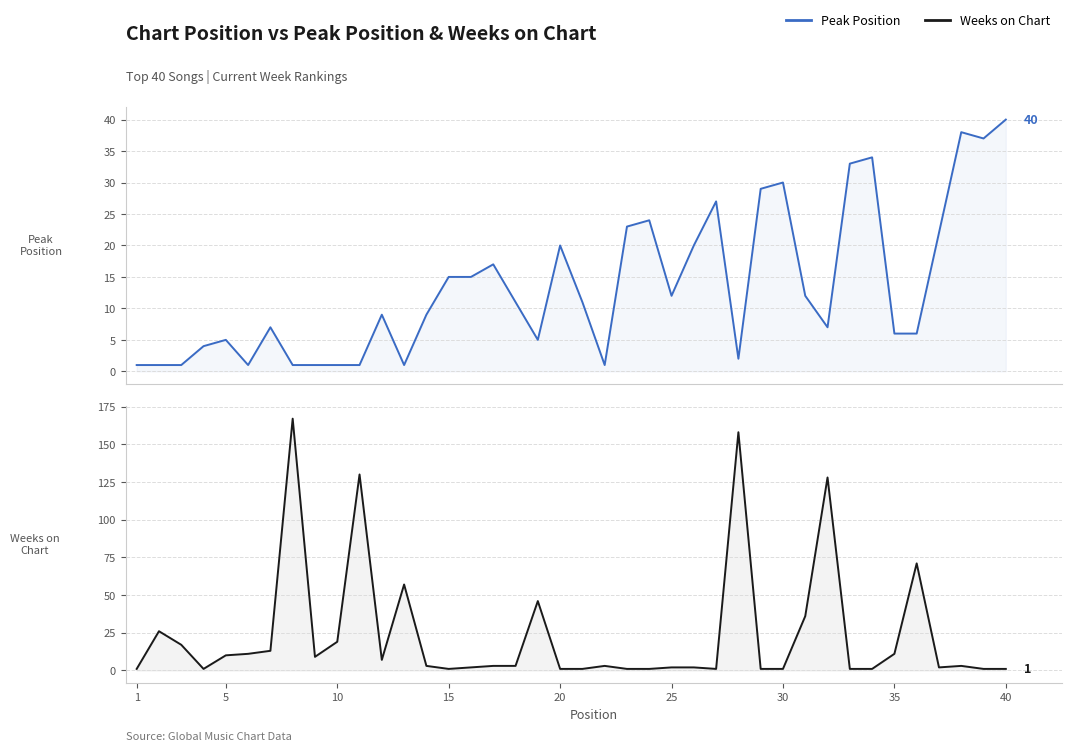

What is the value of the Weeks on Chart point at the 40th from the left?

1